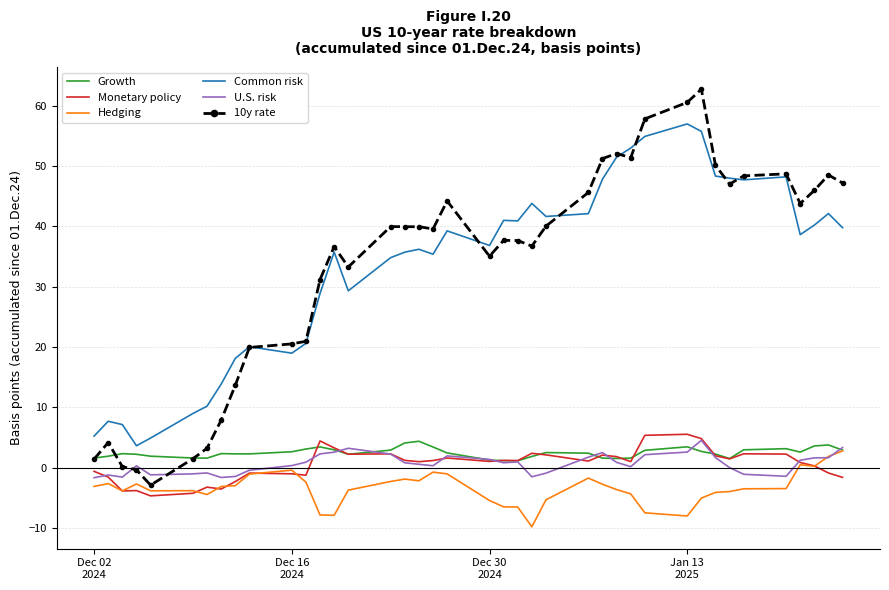

How many distinct data groups are displayed?

6